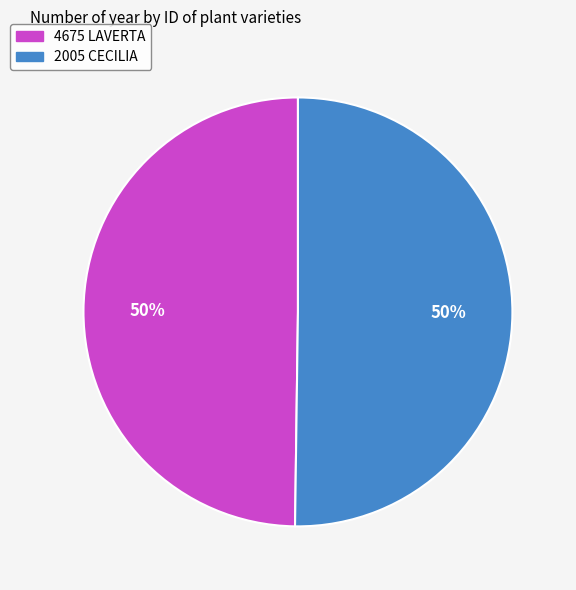

To the nearest percent, what portion does 2005 CECILIA represent?

50%